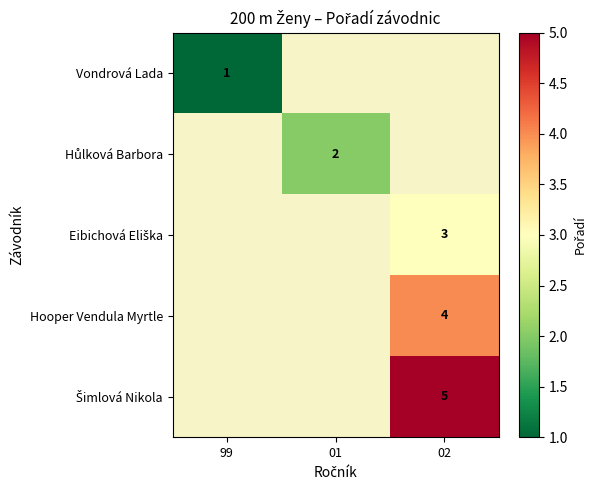

The Vondrová Lada series shows 2 at 99. True or false?

False